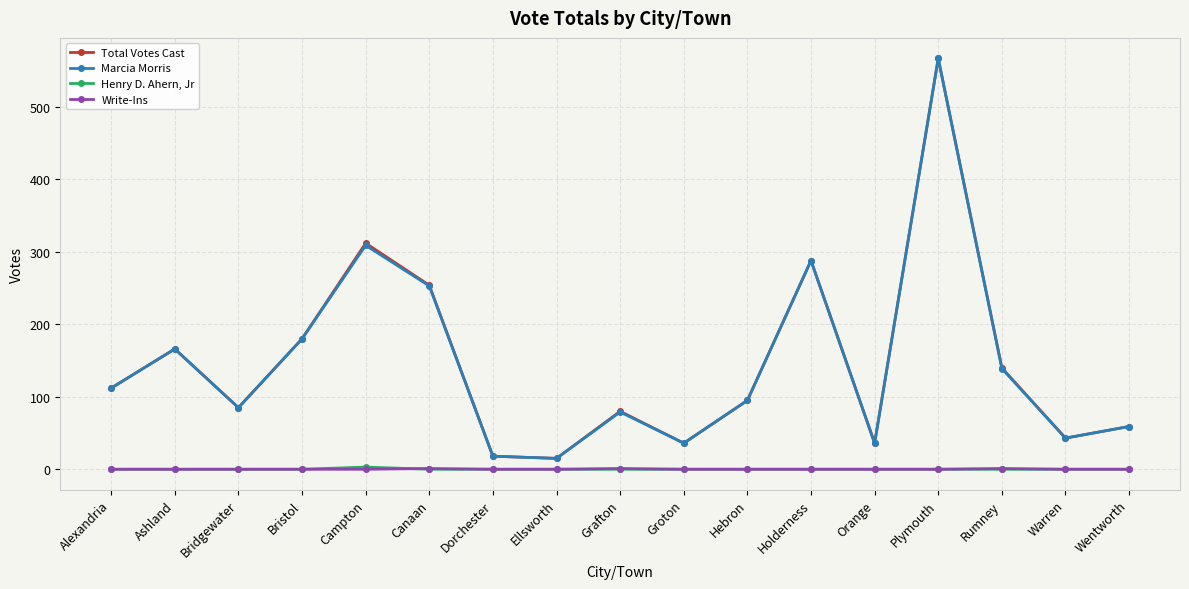

Does the chart have visible grid lines?

Yes